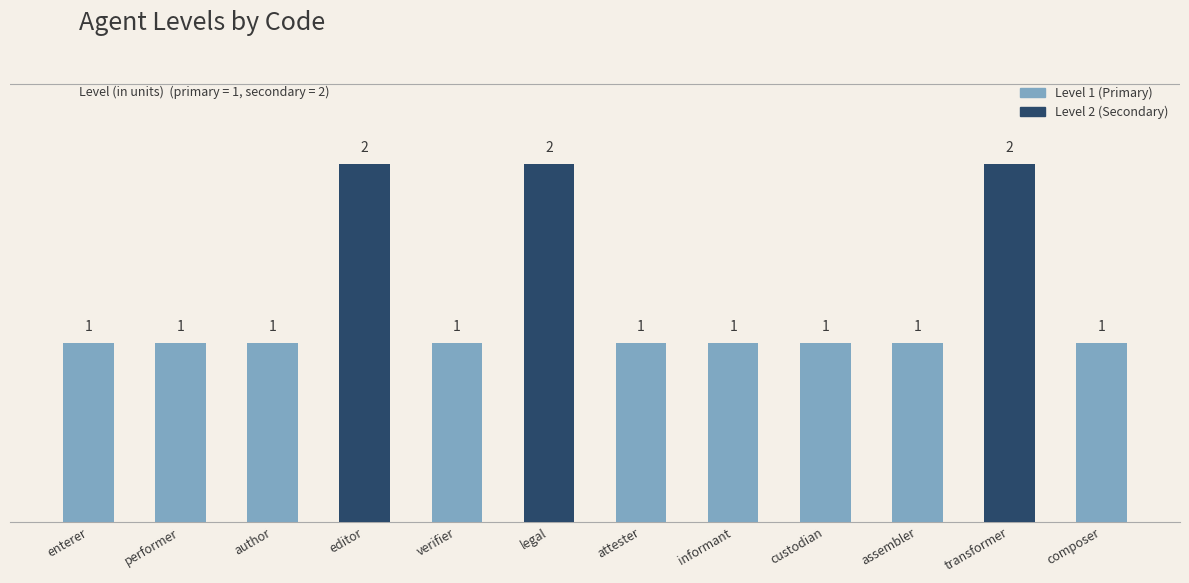

What value does the data have at editor?

2